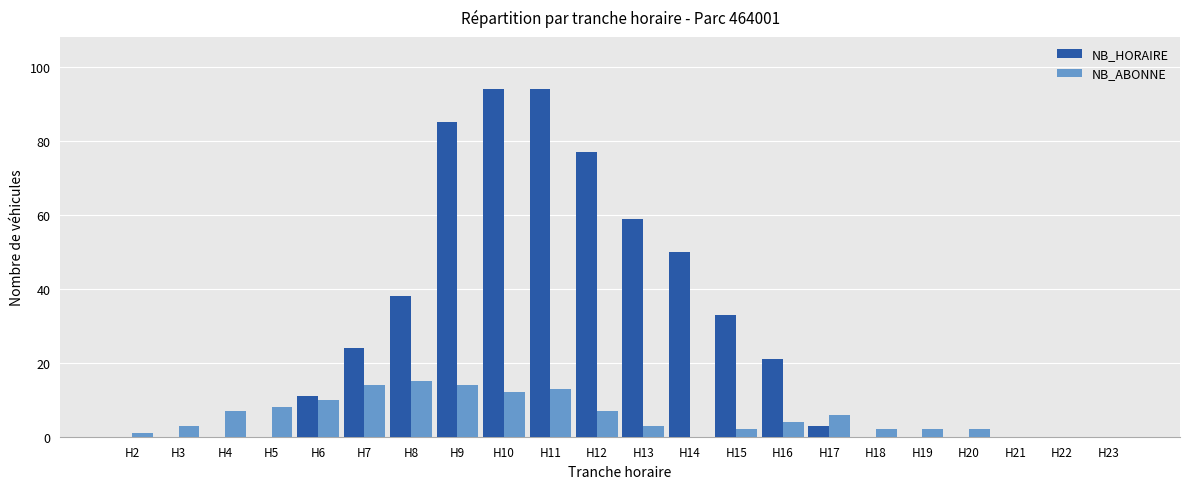

Which series has the largest total across all categories?

NB_HORAIRE